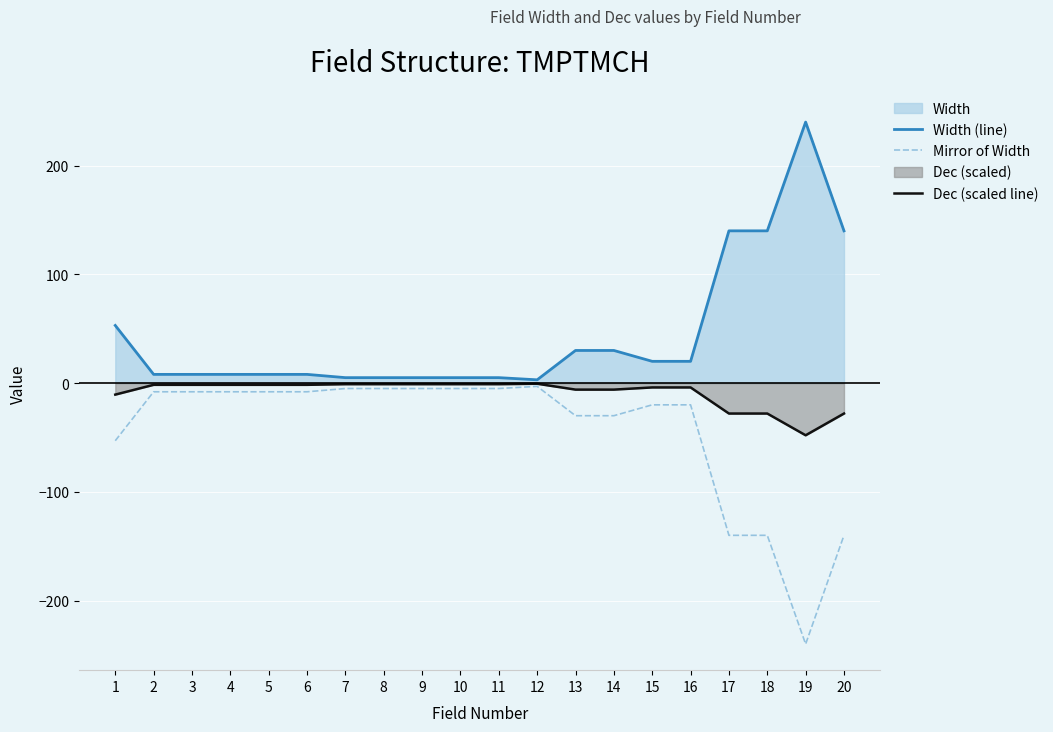

Where does the Mirror of Width series first go above -8?

7